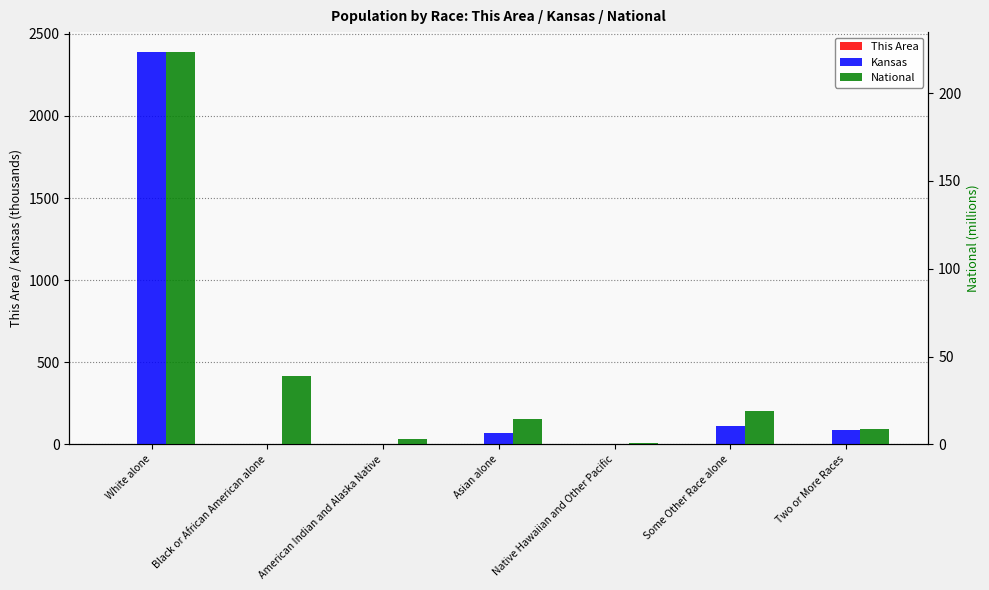

True or false: This Area has a value of 0.0 at Black or African American alone.

False